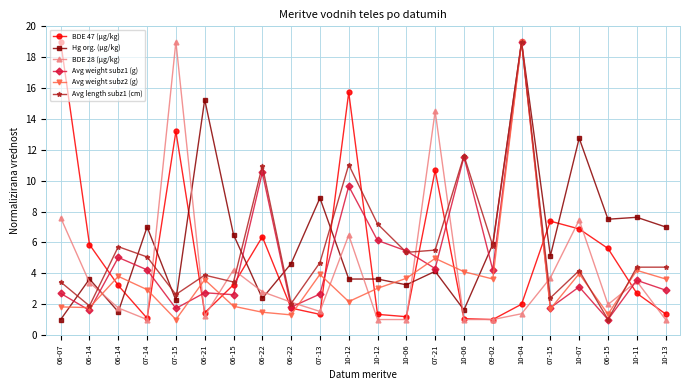

Where does the Avg weight subz1 (g) series first go above 3?

06-14